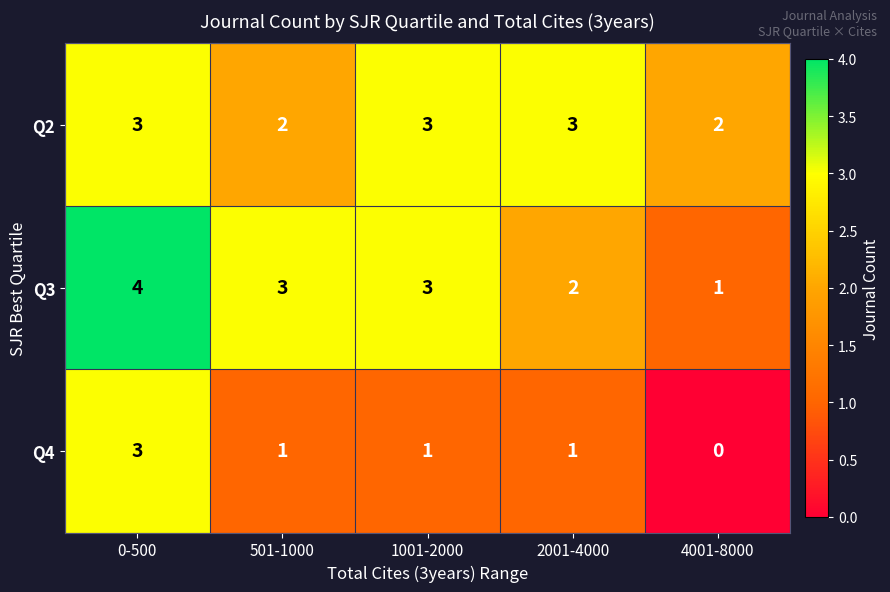

At which label does Q3 reach its minimum?

4001-8000